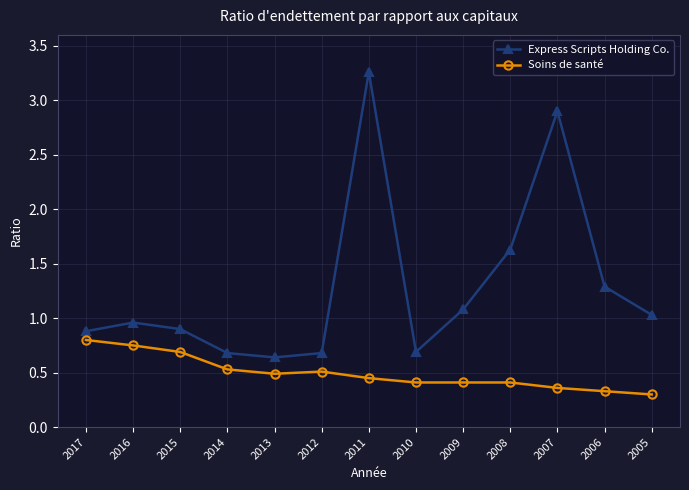

How many series are shown in this chart?

2